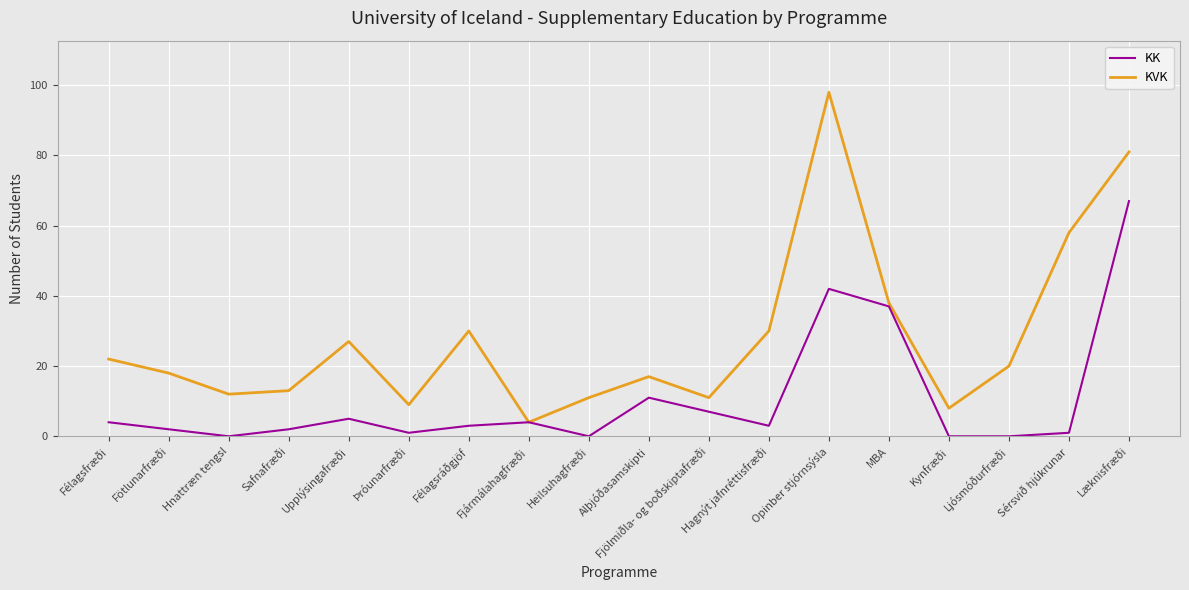

Reading left to right, list all the values displayed in this chart.

KK: 4	2	0	2	5	1	3	4	0	11	7	3	42	37	0	0	1	67
KVK: 22	18	12	13	27	9	30	4	11	17	11	30	98	38	8	20	58	81